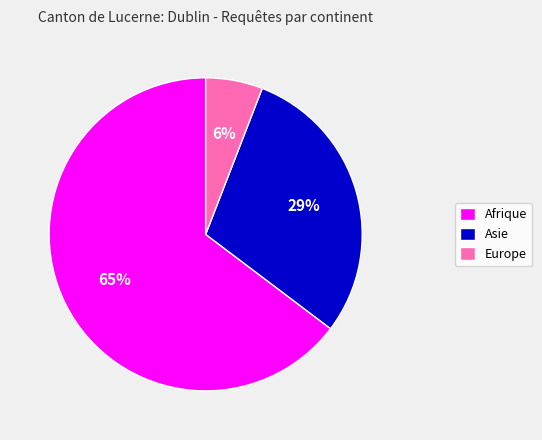

Is it true that Europe is 6% of the pie?

True